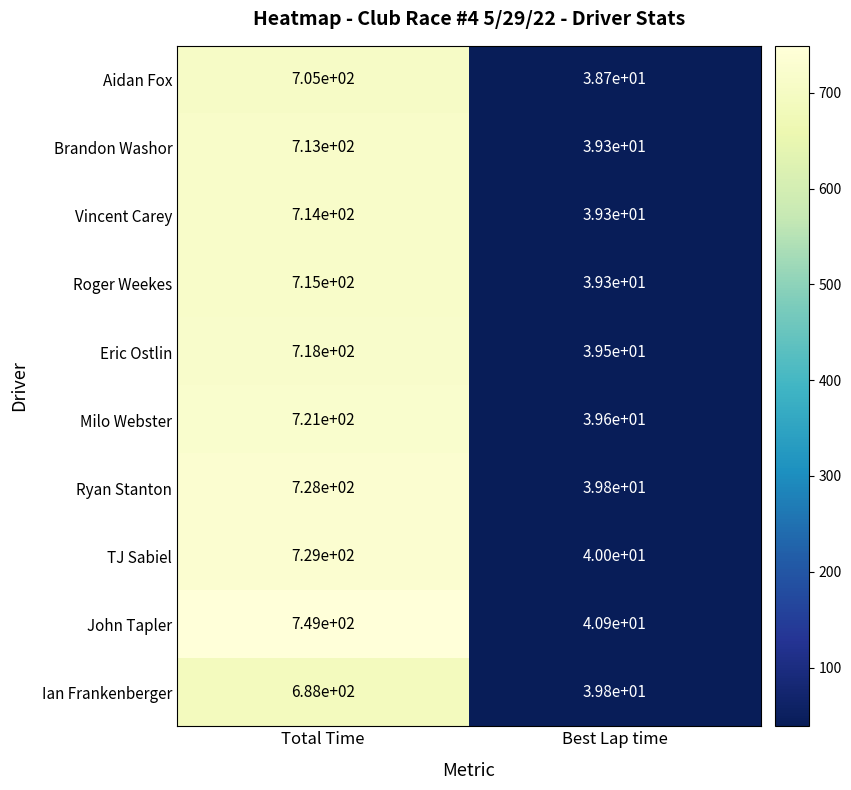

Reading left to right, transcribe all the data shown in this chart.

Aidan Fox: Total Time=705.0	Best Lap time=38.7
Brandon Washor: Total Time=713.0	Best Lap time=39.3
Vincent Carey: Total Time=714.0	Best Lap time=39.3
Roger Weekes: Total Time=715.0	Best Lap time=39.3
Eric Ostlin: Total Time=718.0	Best Lap time=39.5
Milo Webster: Total Time=721.0	Best Lap time=39.6
Ryan Stanton: Total Time=728.0	Best Lap time=39.8
TJ Sabiel: Total Time=729.0	Best Lap time=40.0
John Tapler: Total Time=749.0	Best Lap time=40.9
Ian Frankenberger: Total Time=688.0	Best Lap time=39.8